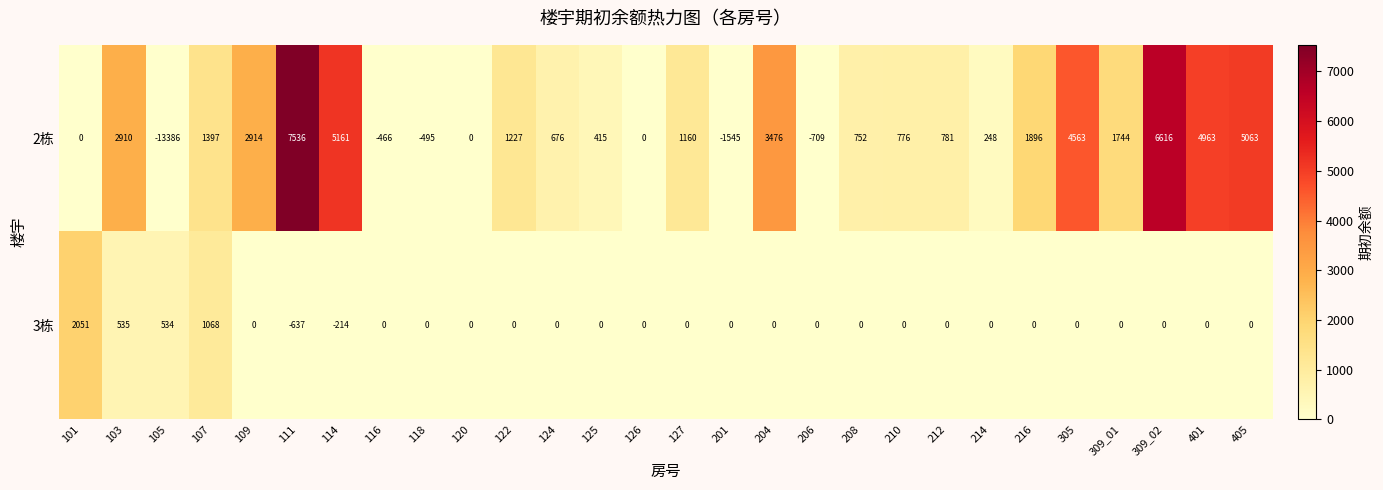

At which category does the chart reach its peak across all series?

111